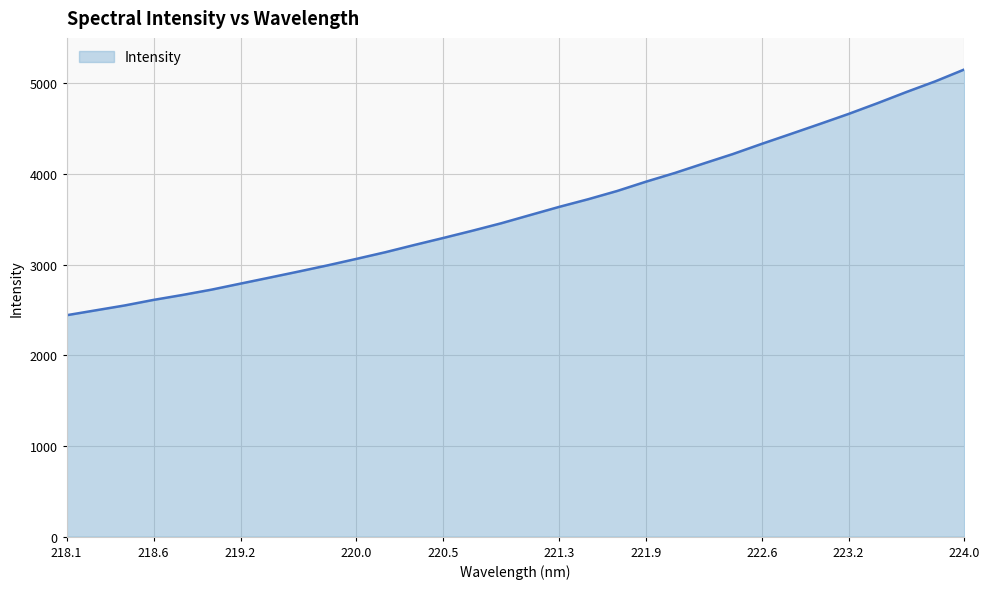

What is the sum of all values?

115404.8